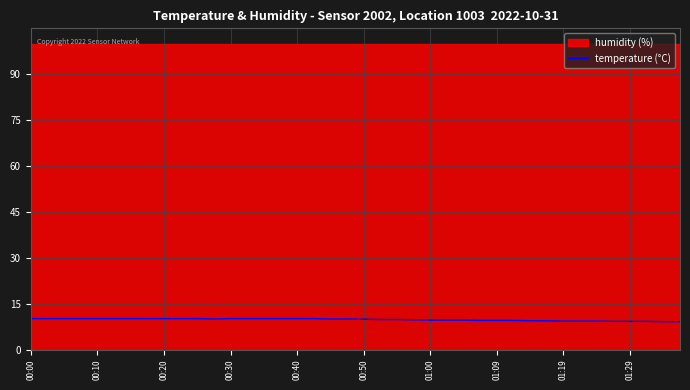

Reading left to right, extract all data points from this chart.

10.1	10.1	10.1	10.1	10.1	10.1	10.1	10.1	10.1	10.1	10.1	10.0	10.1	10.1	10.1	10.1	10.1	10.1	10.0	10.0	9.9	9.8	9.8	9.7	9.6	9.6	9.6	9.5	9.5	9.5	9.4	9.4	9.3	9.3	9.3	9.2	9.2	9.2	9.1	9.1